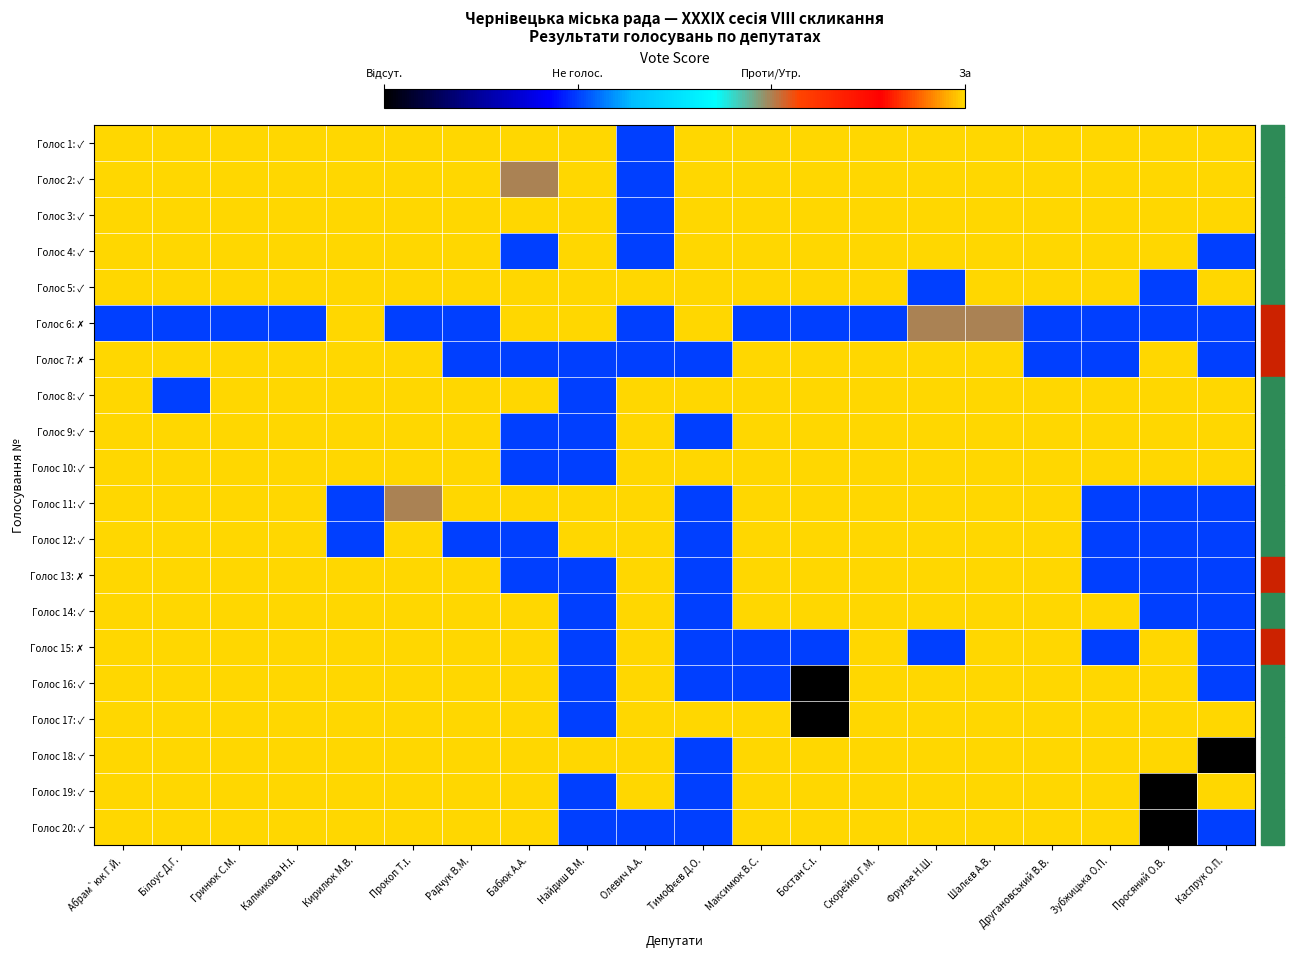

At which category does the chart reach its peak across all series?

Абрам`юк Г.Й.